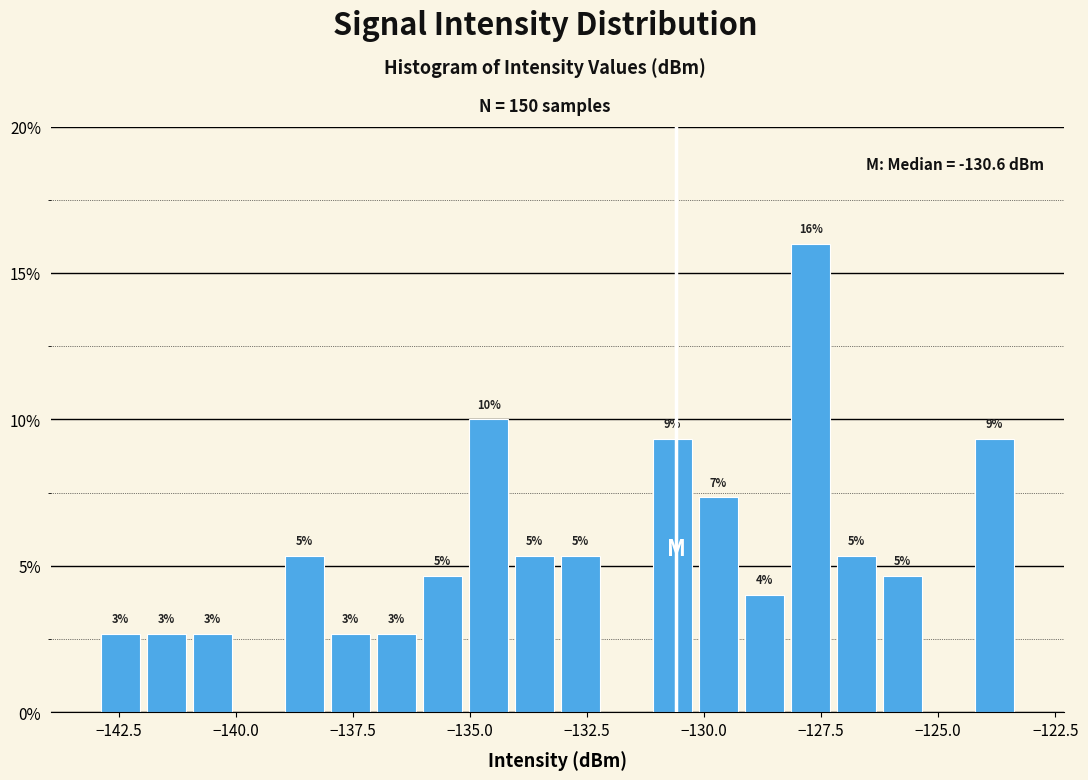

Read against the x-axis, roughly where is the centre of the tallest bar?

-127.5